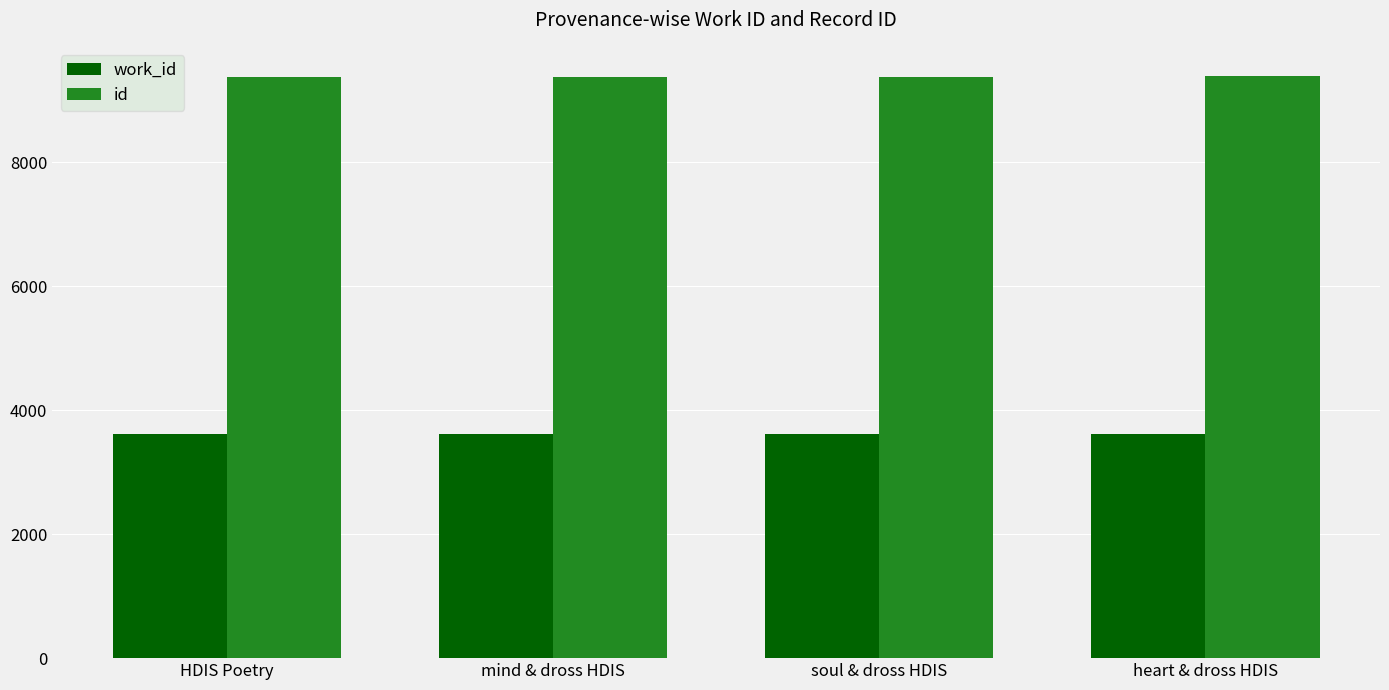

The value of work_id at HDIS Poetry is 6171. True or false?

False